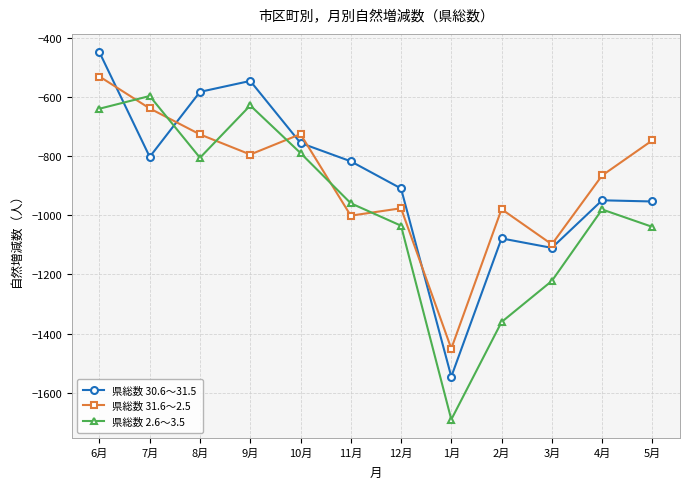

How many lines are shown in the chart?

3